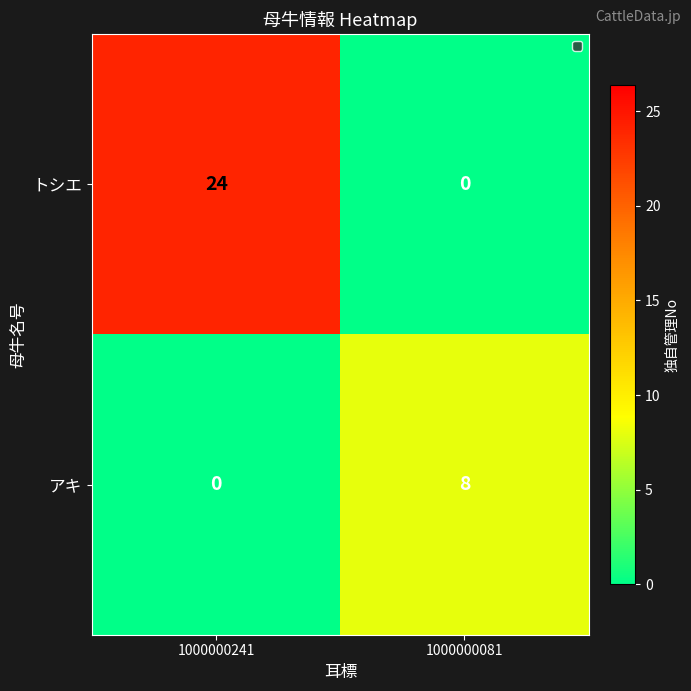

True or false: アキ has a value of 11 at 1000000081.

False